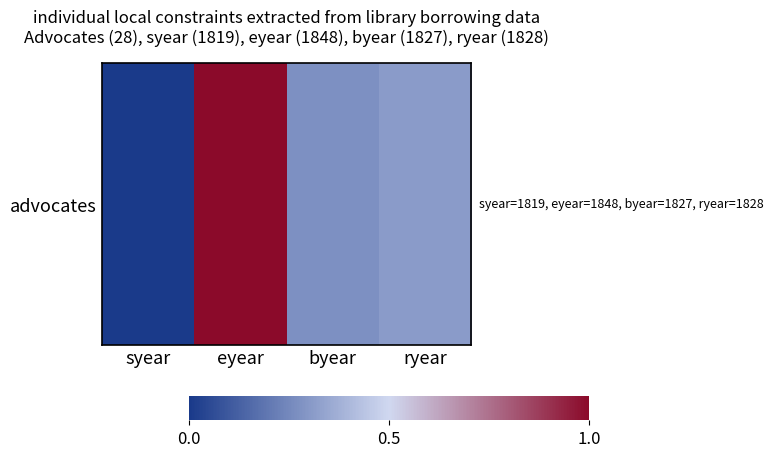

Which label corresponds to the smallest value in the chart?

syear